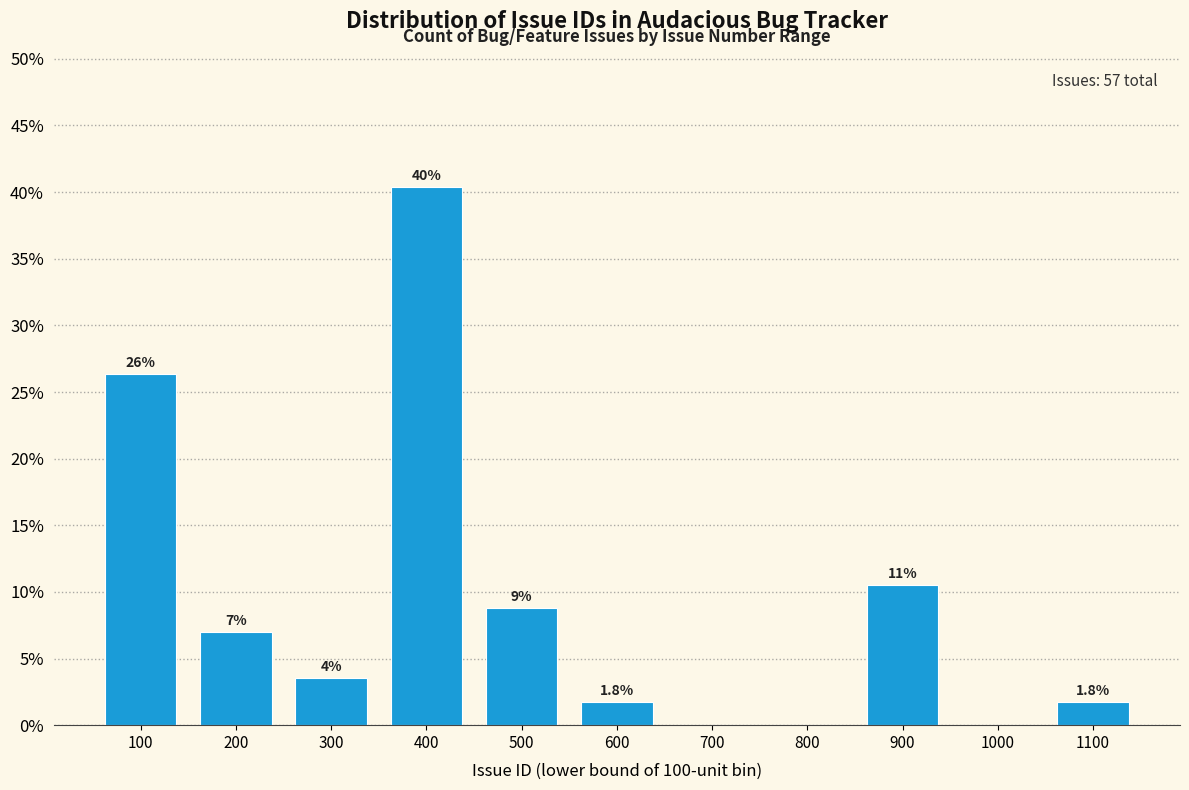

Are the bars horizontal?

No